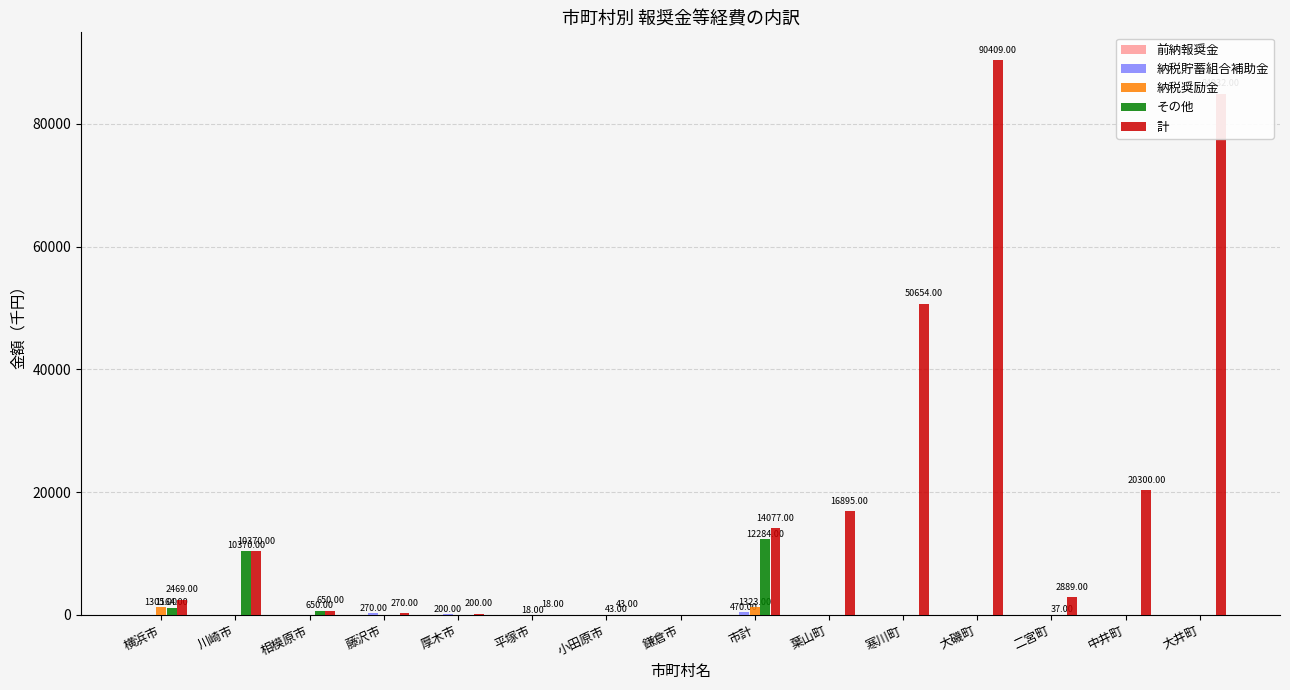

Which series has the largest total across all categories?

計